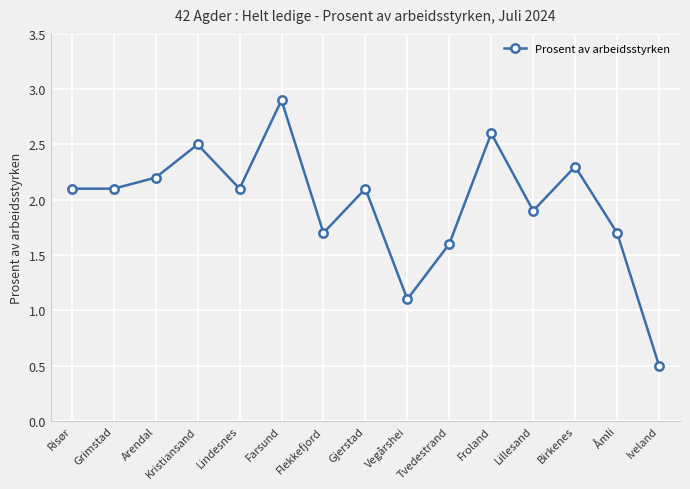

What position from the right is Åmli?

2